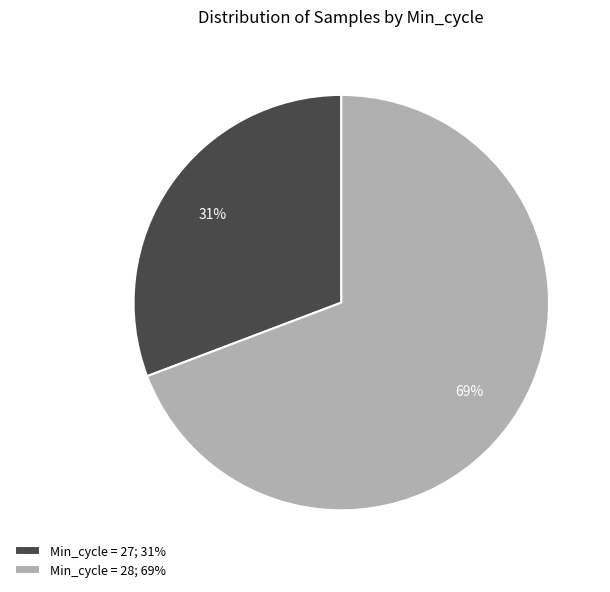

What is the smallest slice in the pie chart?

Min_cycle = 27; 31%